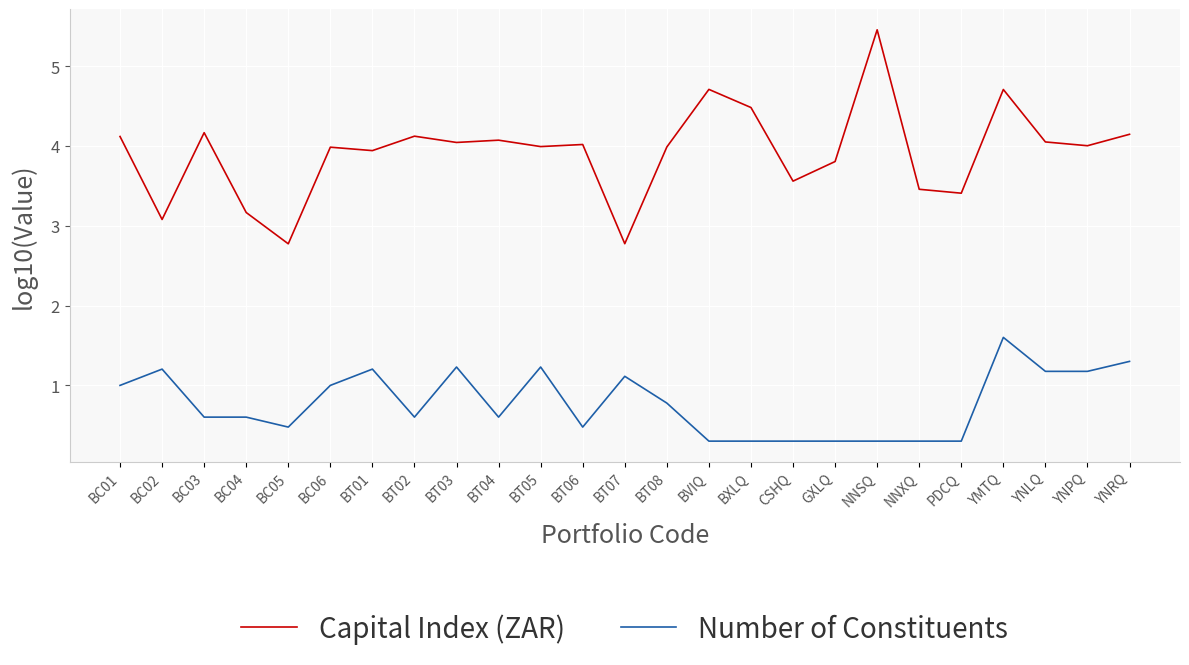

What position from the right is BXLQ?

10